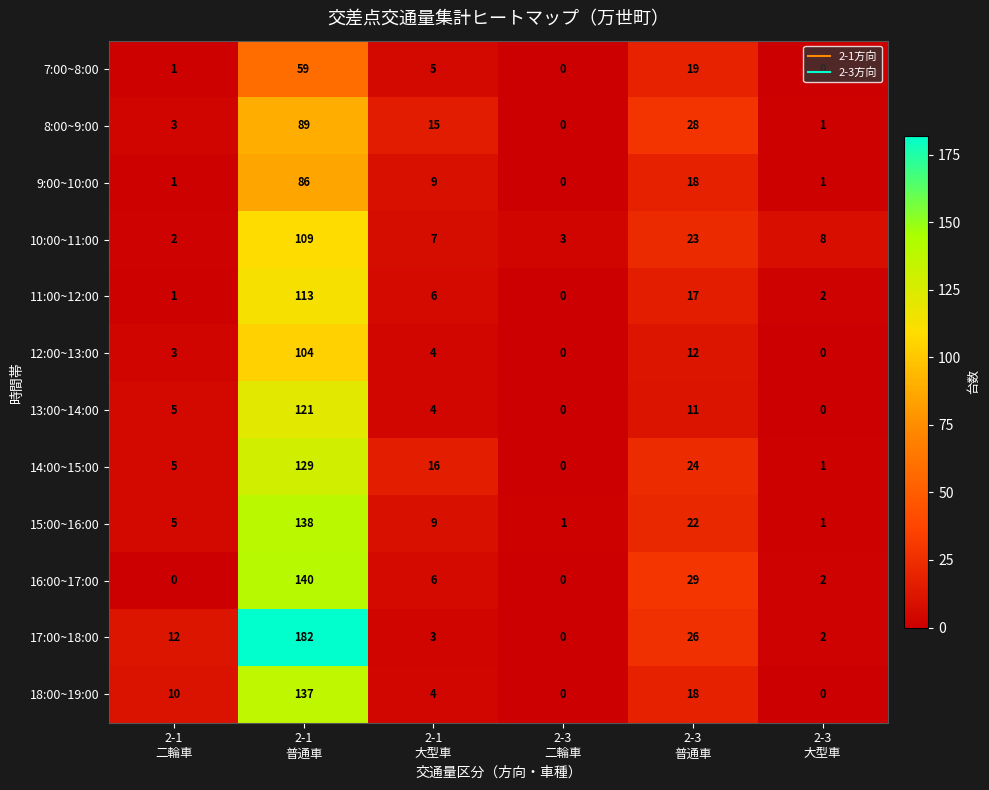

List the series in order of their peak value, lowest first.

7:00~8:00, 9:00~10:00, 8:00~9:00, 12:00~13:00, 10:00~11:00, 11:00~12:00, 13:00~14:00, 14:00~15:00, 18:00~19:00, 15:00~16:00, 16:00~17:00, 17:00~18:00